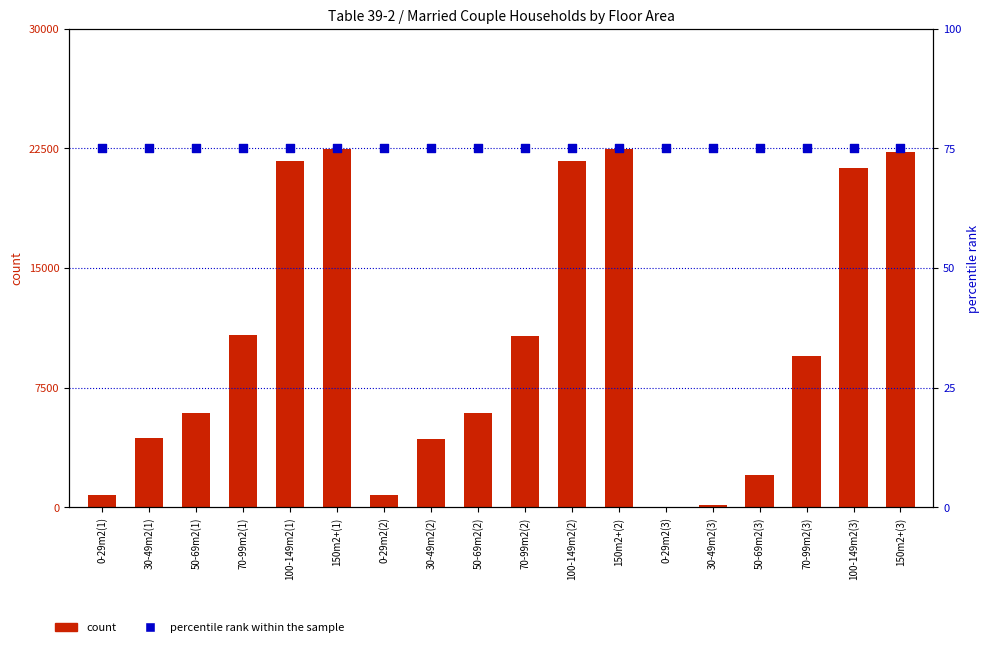

Which series reaches the maximum Y coordinate?

count